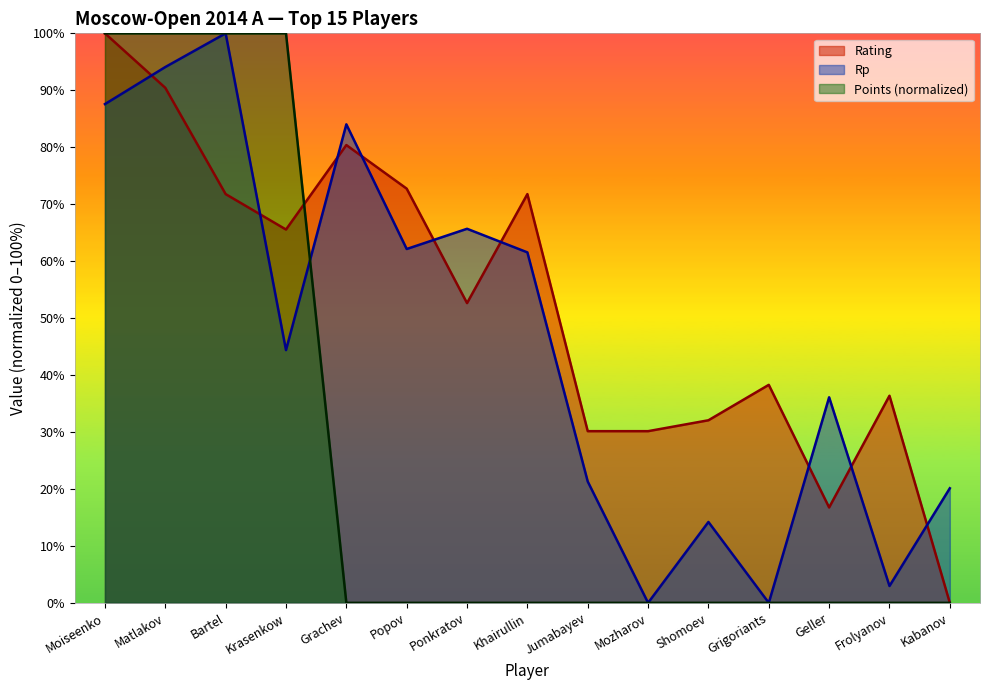

Where is the first local maximum for Rating?

Grachev